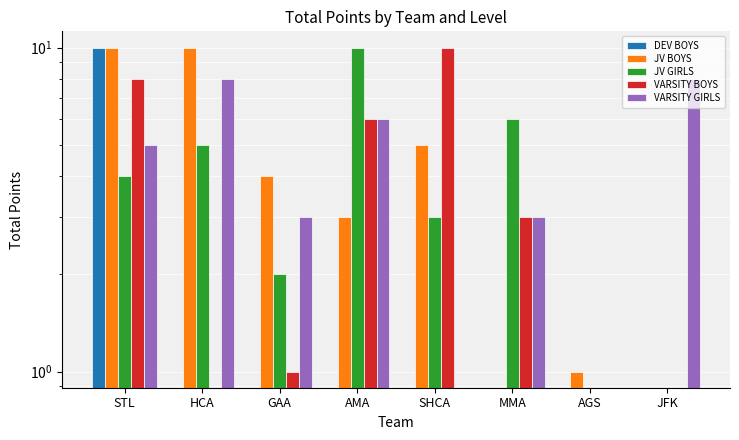

At how many categories does at least one series exceed 9?

4